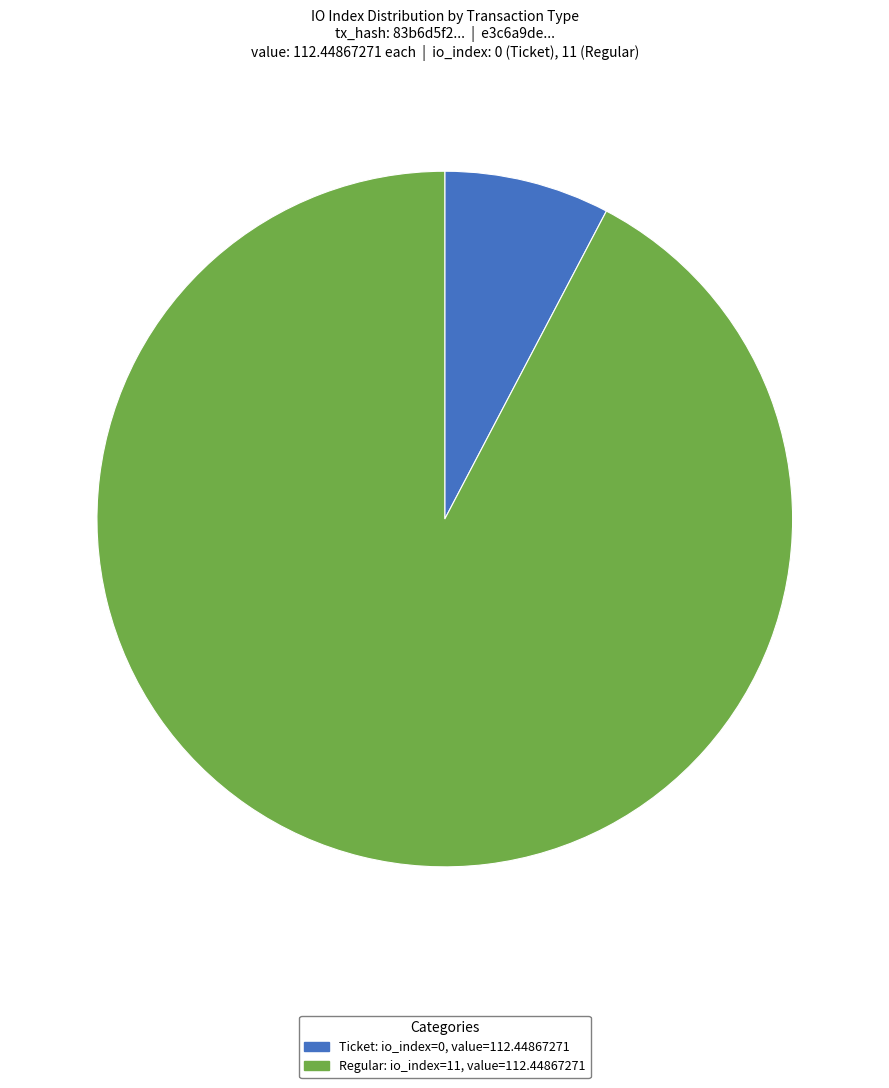

Which slice is the smallest?

Ticket (io_index=0)